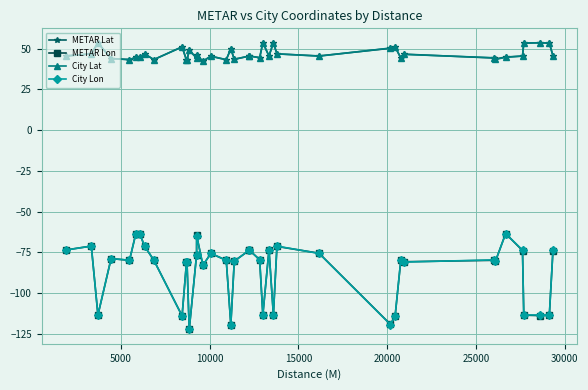

At how many categories does at least one series exceed -49?

40